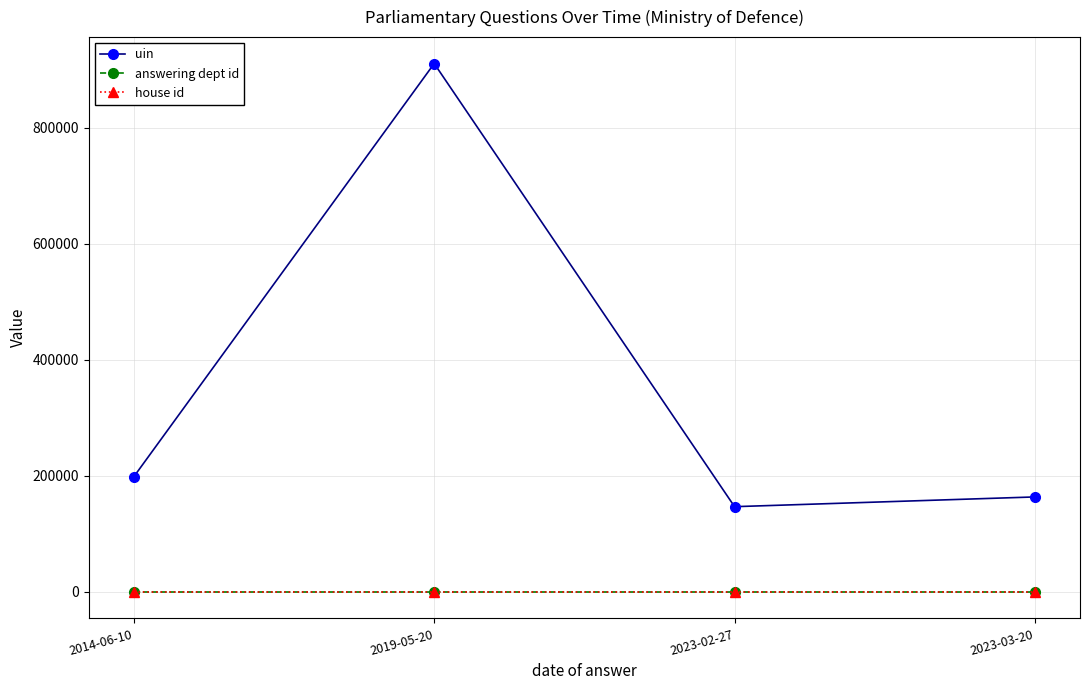

What is the sum of all uin values?

1420611